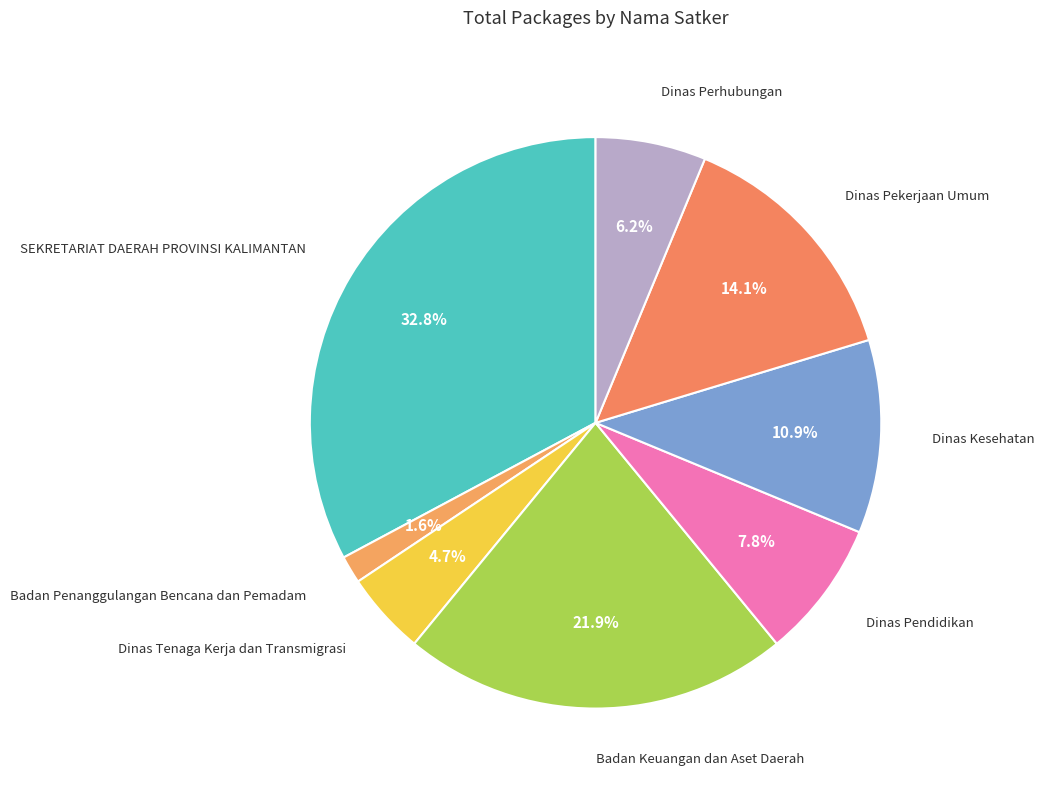

Count the number of slices in the pie.

8